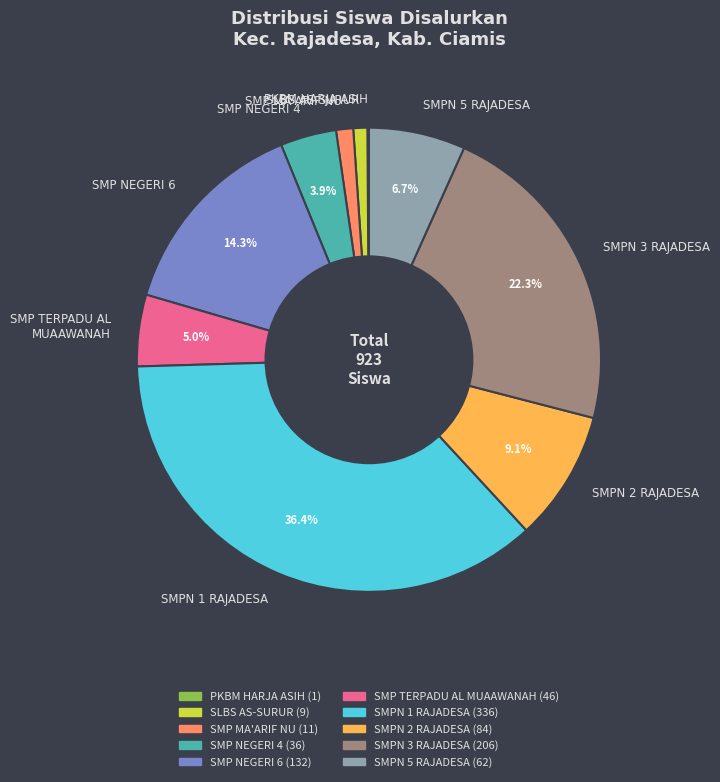

What percentage is the SMPN 2 RAJADESA slice, to the nearest percent?

9%